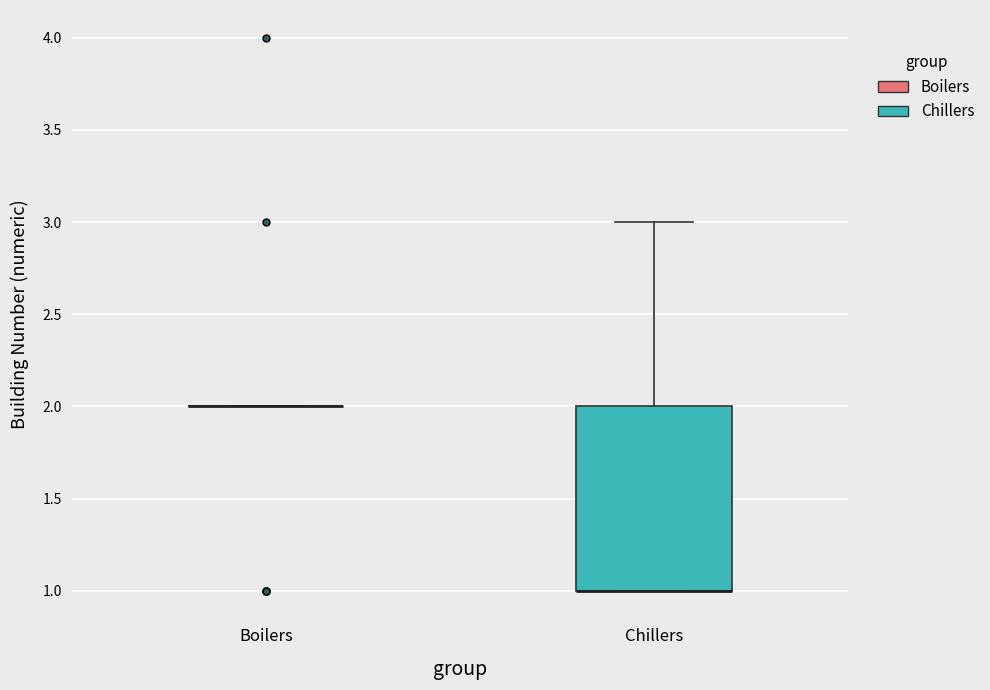

Reading left to right, transcribe this box plot: for each box, give where its median line is, the range the box spans, and where its two whiskers end, as read against the y-axis. The values are not printed on the chart, so give them approximately, as read against the axis.

Boilers: box collapsed to a line at 2, whiskers 2 to 2
Chillers: median 1 (drawn on the box's lower edge), box 1 to 2, whiskers 1 to 3